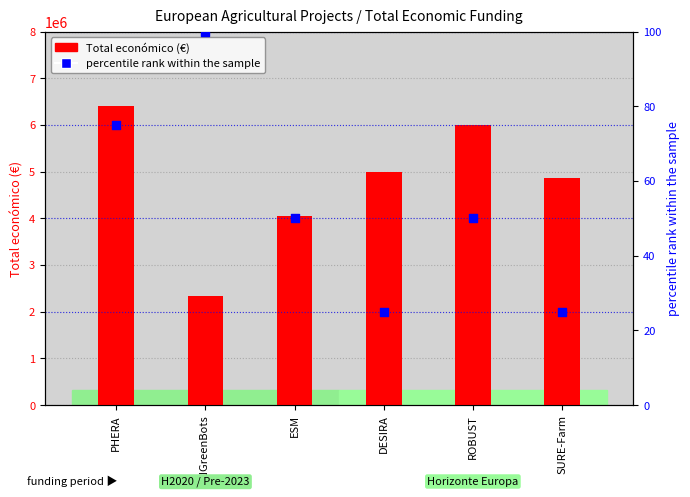

Which series has the widest spread of Y values?

Total económico (€)